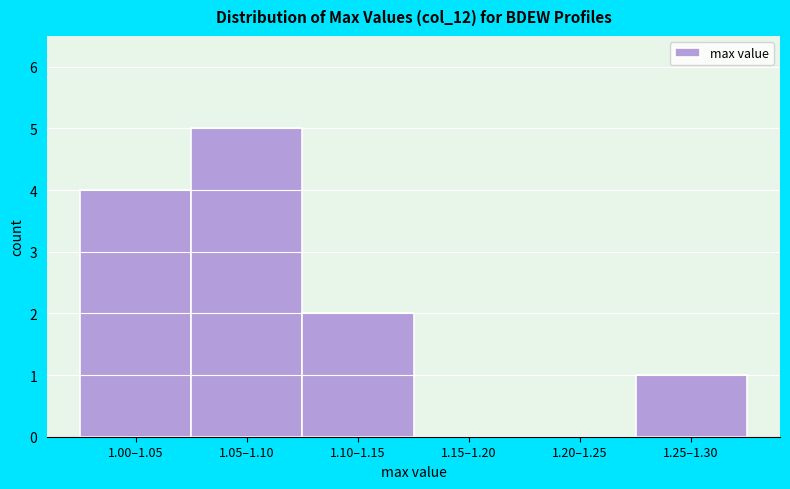

Reading left to right, transcribe all the data shown in this chart.

1.00–1.05=4	1.05–1.10=5	1.10–1.15=2	1.15–1.20=0	1.20–1.25=0	1.25–1.30=1